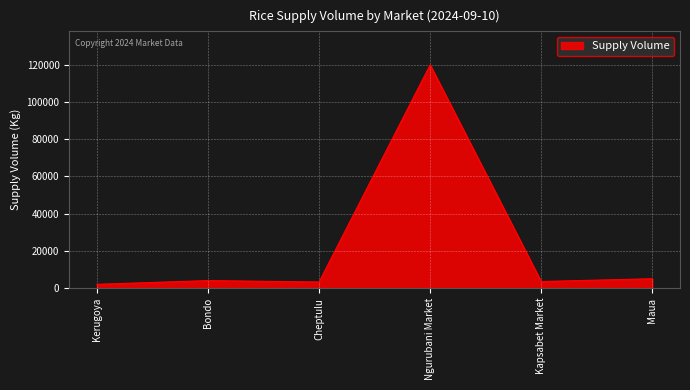

What is the sum of all values?

137750